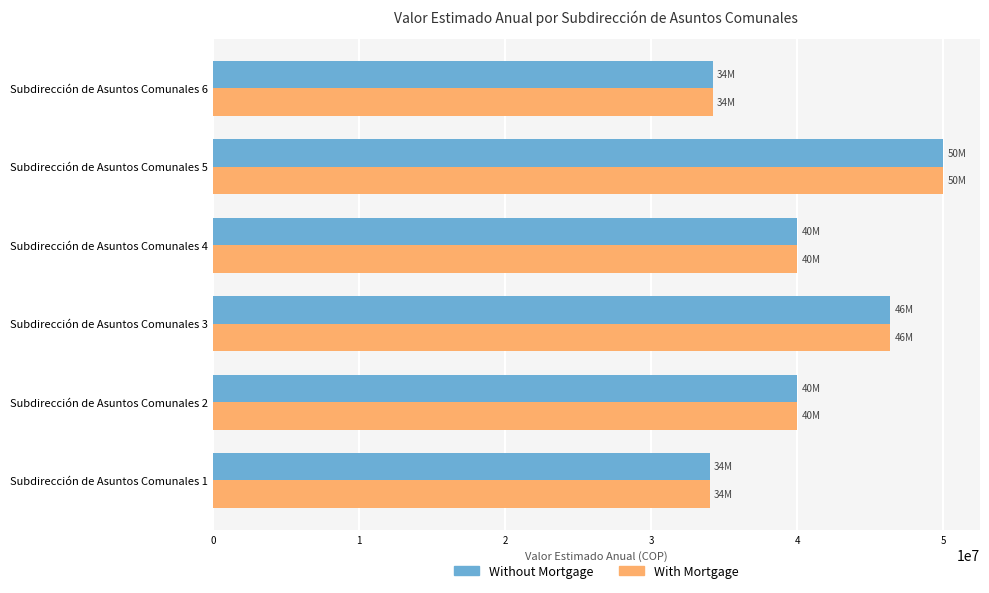

At which category is the sum across all series the highest?

Subdirección de Asuntos Comunales 5